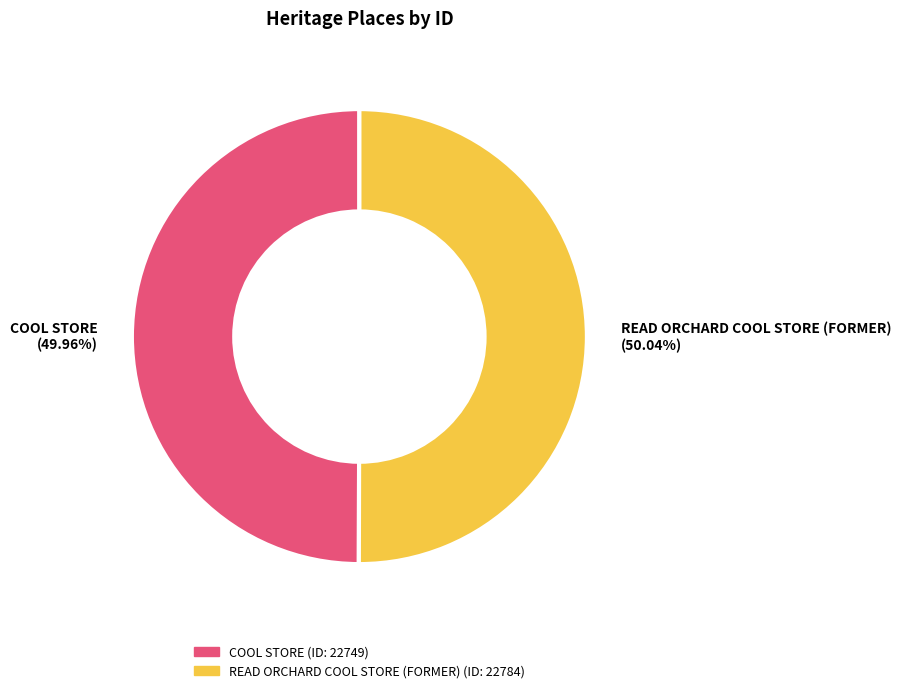

What is the ratio of the value at READ ORCHARD COOL STORE (FORMER) to the value at COOL STORE?

1.0